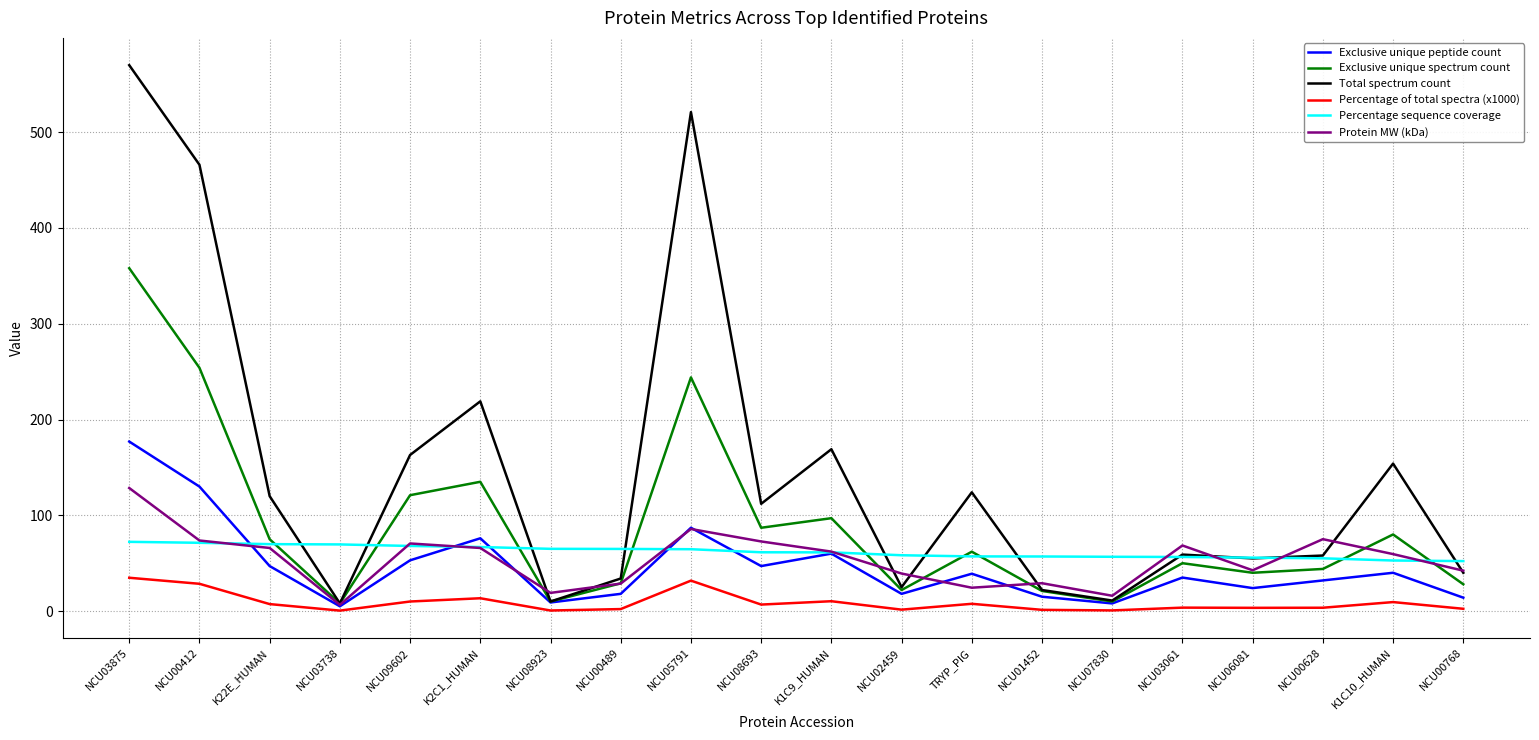

What is the sum of the Protein MW (kDa) values at NCU07830 and NCU03875?

144.5